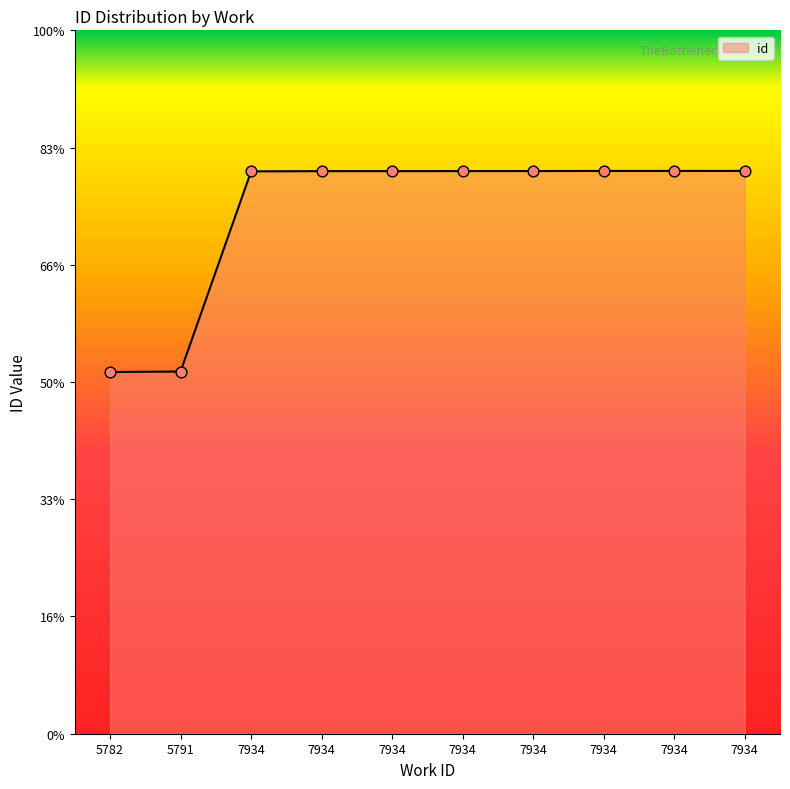

What is the ratio of the value at 7934 to the value at 7934?

1.0